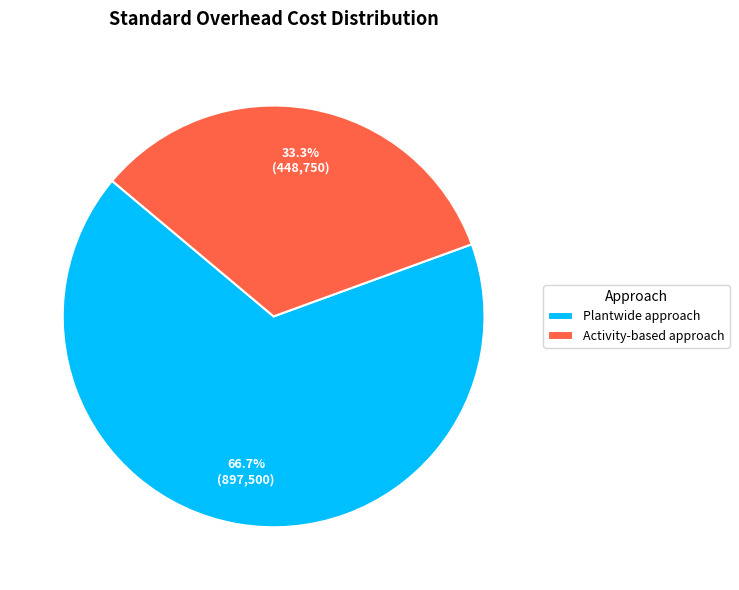

Which slice is the largest?

Plantwide approach